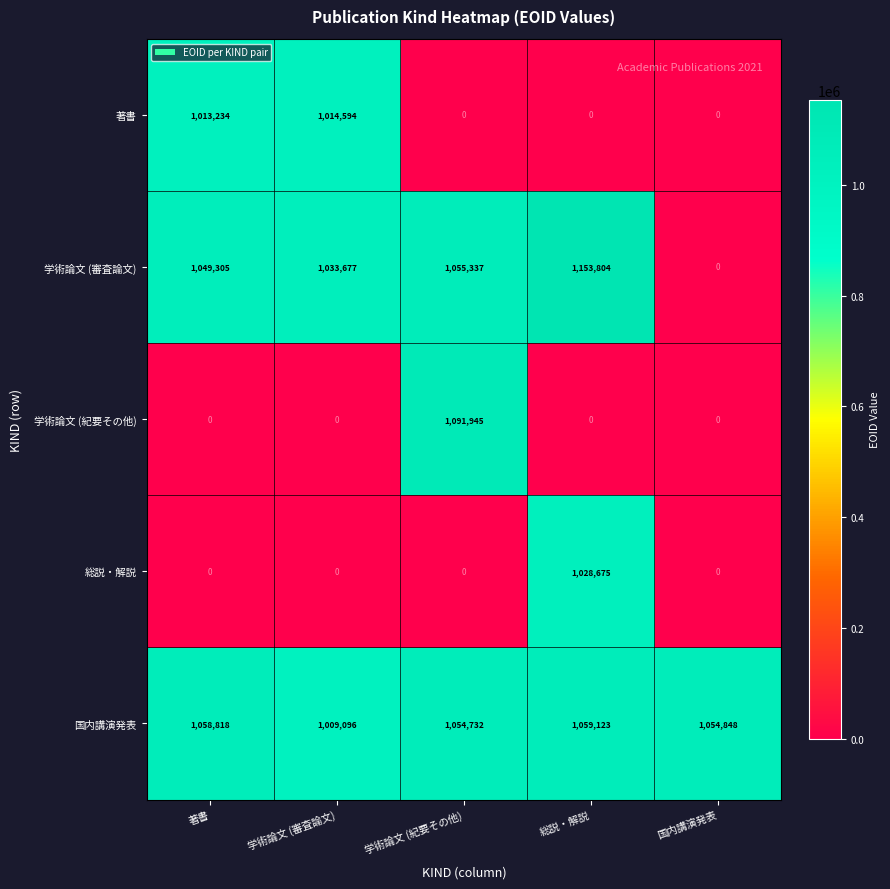

The value of 著書 at 学術論文 (紀要その他) is -600023. True or false?

False